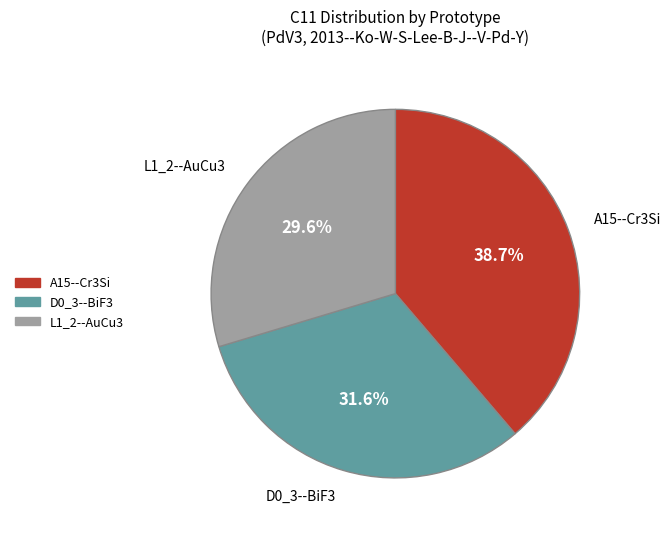

Is L1_2--AuCu3 the majority of the pie?

No